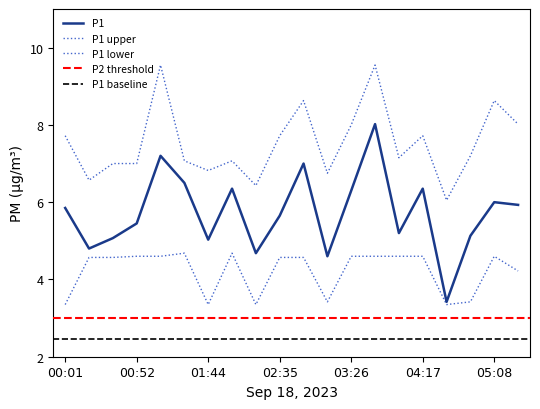

True or false: P1_lower and P1 cross at least once.

False